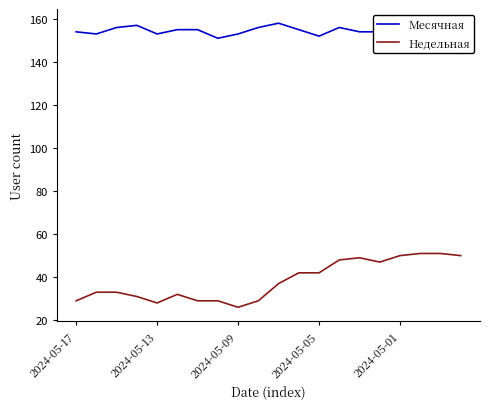

List the series in order of their overall mean, lowest first.

Недельная, Месячная